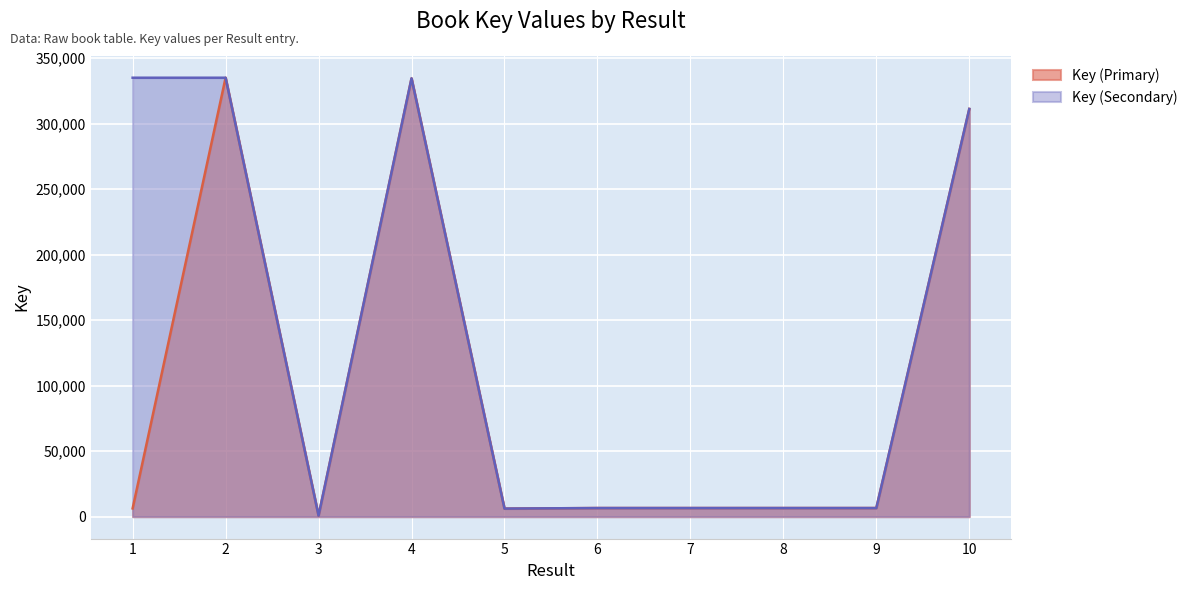

In Key (Primary), how many points are lower than both neighbors (excluding endpoints)?

4